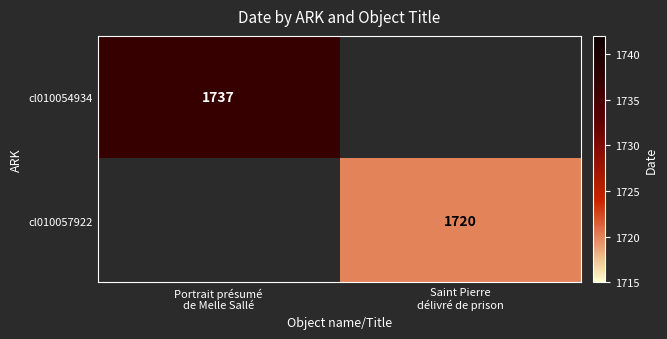

Rank the categories by cl010054934 value from lowest to highest.

Portrait présumé de Melle Sallé, Saint Pierre délivré de prison